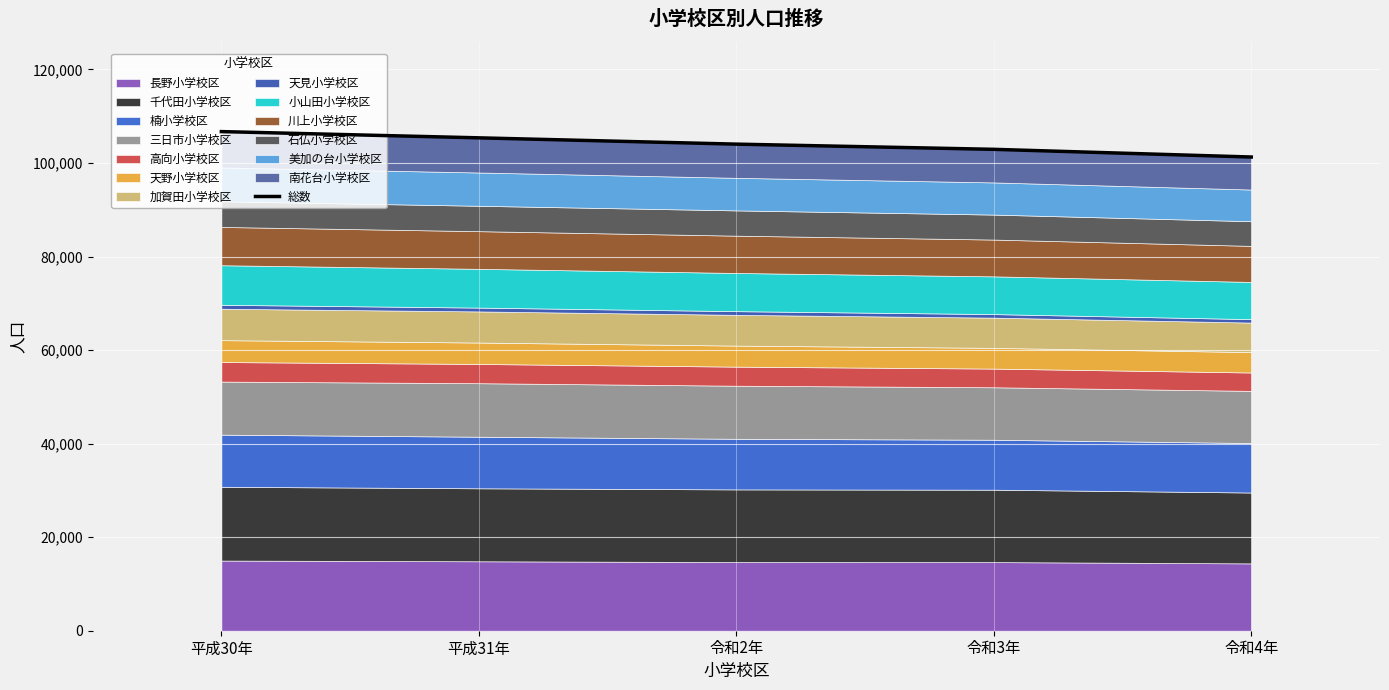

What is the maximum value shown in the chart?

106713